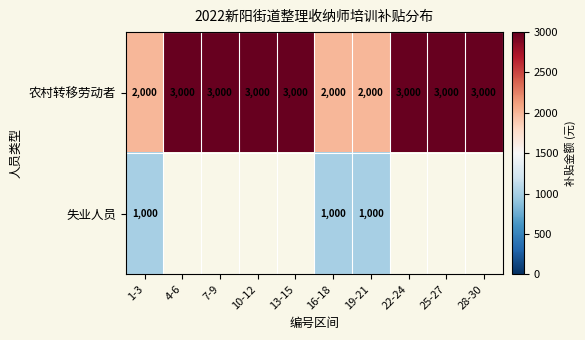

Read the 农村转移劳动者 value at 1-3, to the nearest 100.

2000